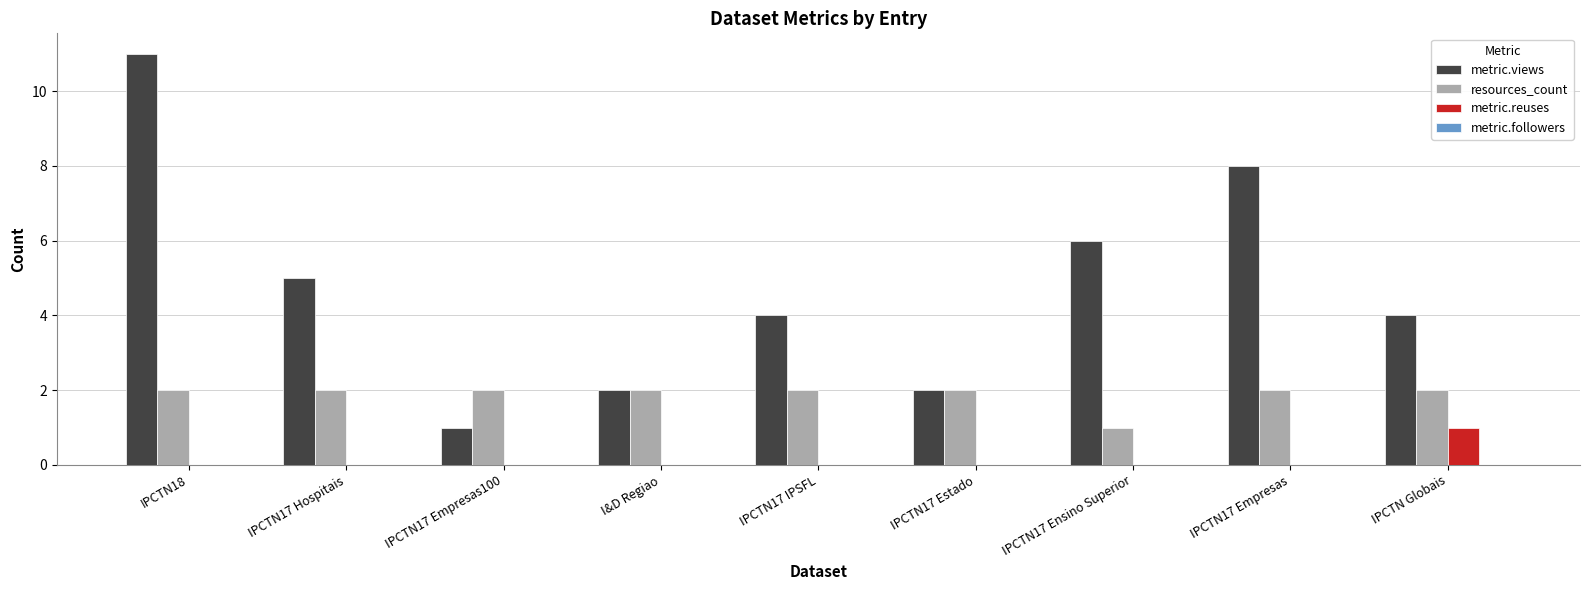

Which series changed the most between IPCTN17 Hospitais and IPCTN17 Empresas?

metric.views